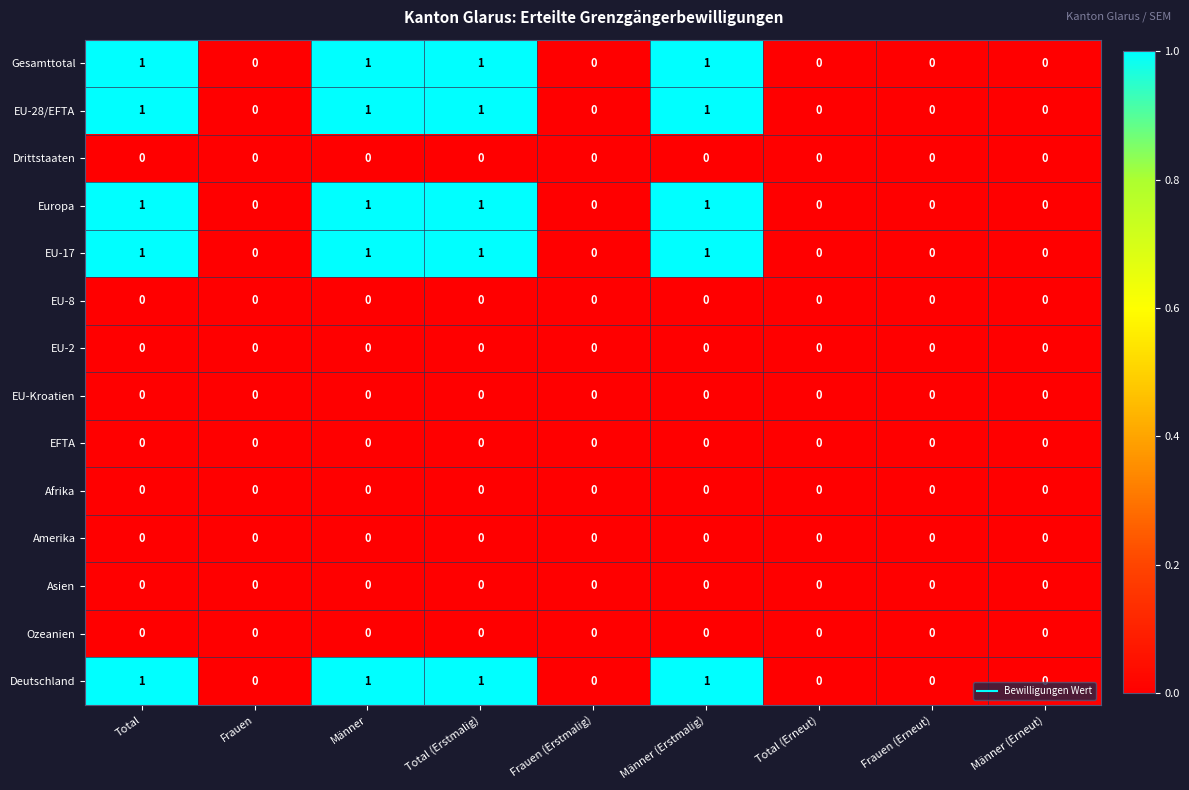

True or false: EU-2 has a value of 0 at Total.

True